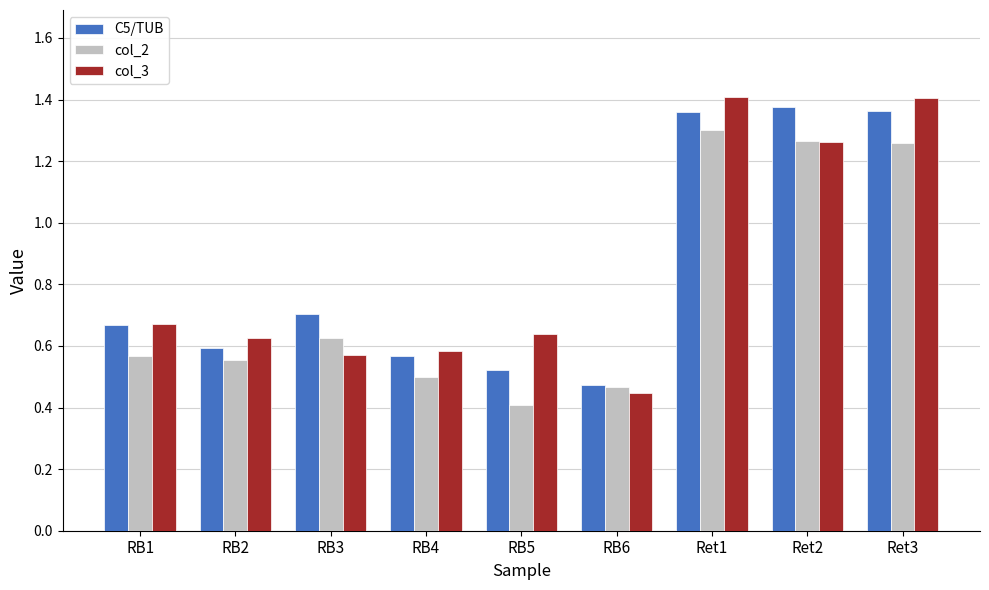

True or false: C5/TUB has a value of 0.6 at RB2.

True